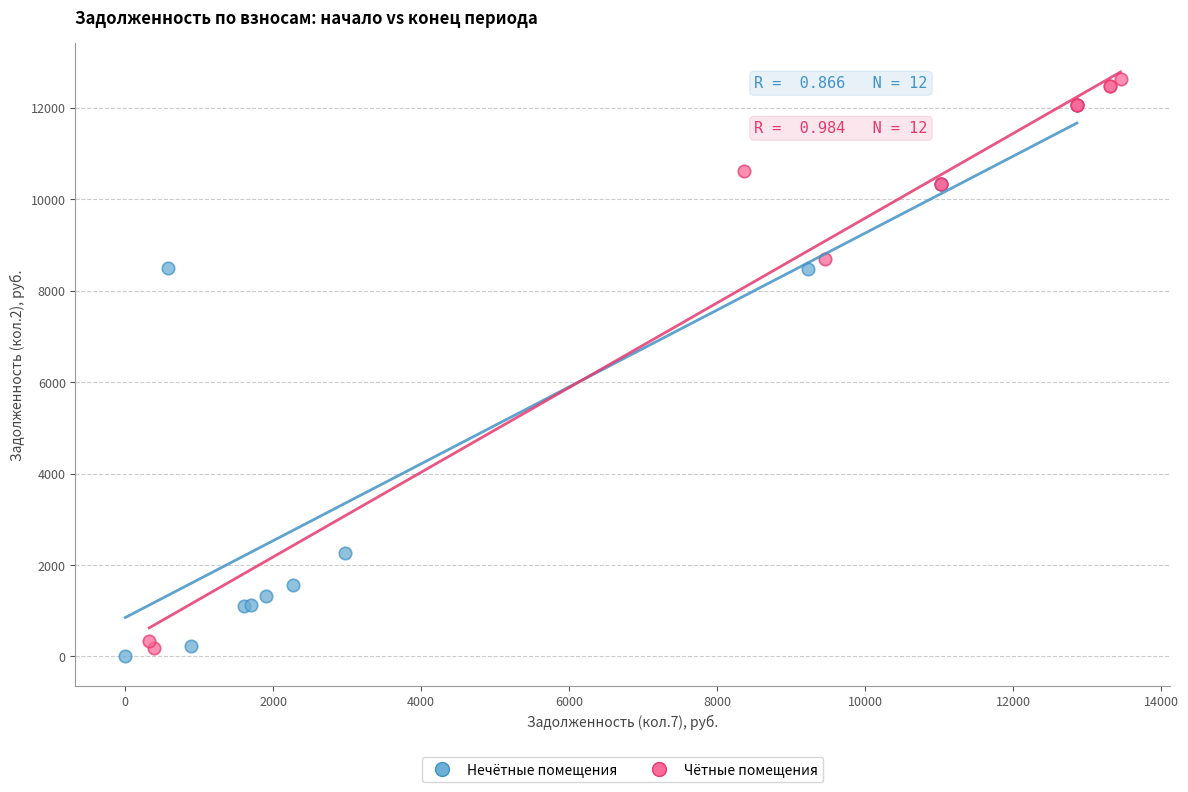

Which series has the largest Y range (max minus min)?

Чётные помещения